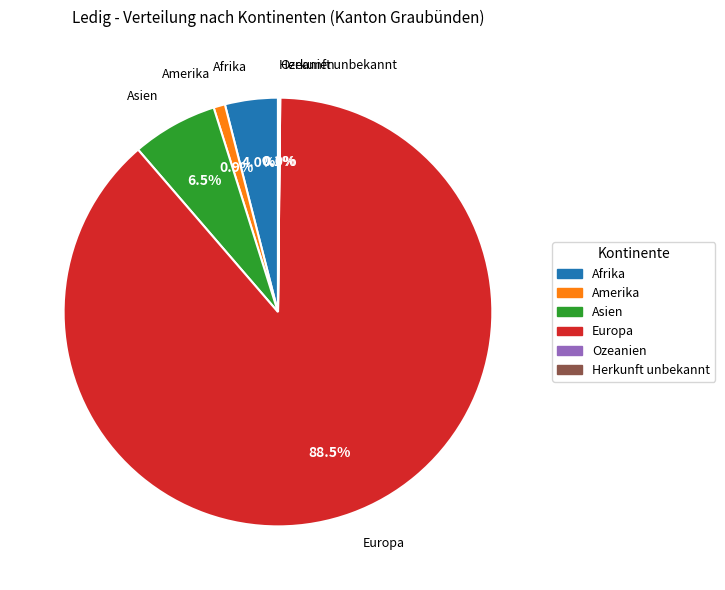

Is there any slice that represents more than half of the pie?

Yes